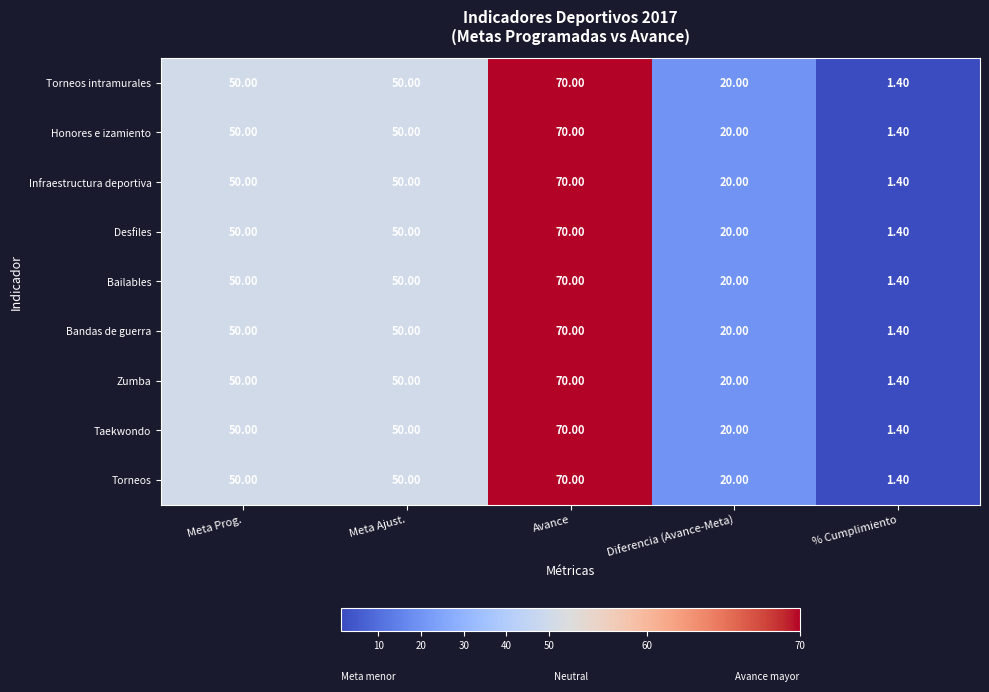

Which label corresponds to the largest value in the chart?

Avance